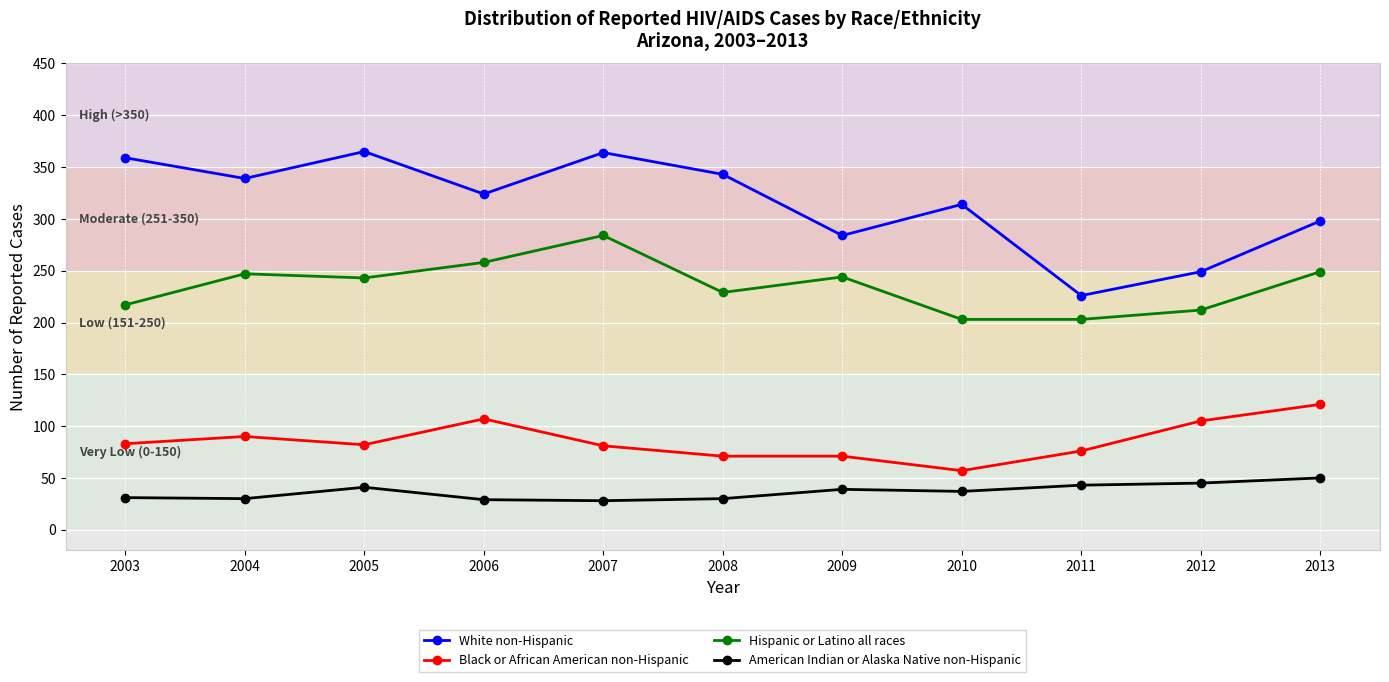

True or false: White non-Hispanic and Black or African American non-Hispanic intersect in this chart.

False